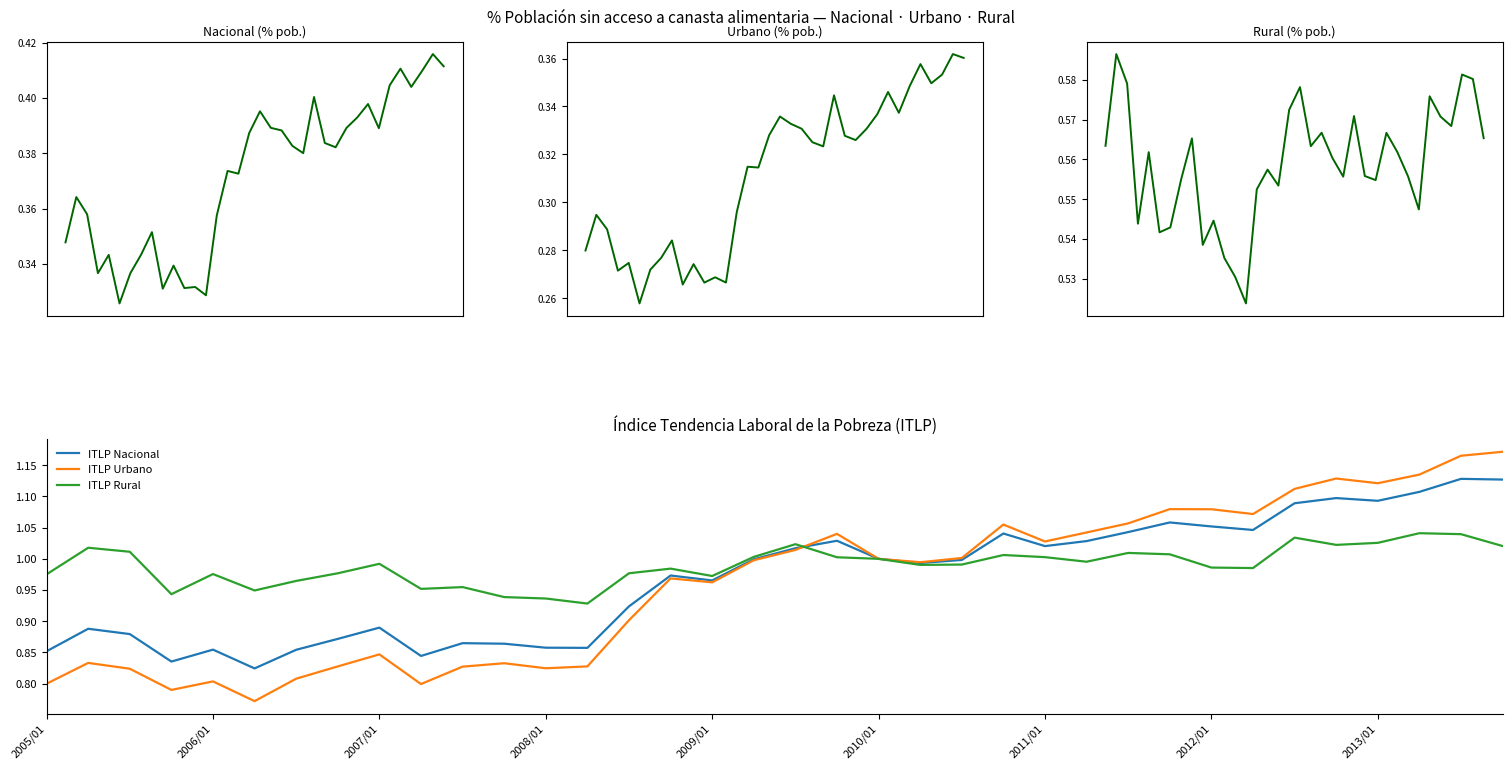

Reading left to right, extract all data points from this chart.

Nacional (% pob.): 0.3	0.4	0.4	0.3	0.3	0.3	0.3	0.3	0.4	0.3	0.3	0.3	0.3	0.3	0.4	0.4	0.4	0.4	0.4	0.4	0.4	0.4	0.4	0.4	0.4	0.4	0.4	0.4	0.4	0.4	0.4	0.4	0.4	0.4	0.4	0.4
Urbano (% pob.): 0.3	0.3	0.3	0.3	0.3	0.3	0.3	0.3	0.3	0.3	0.3	0.3	0.3	0.3	0.3	0.3	0.3	0.3	0.3	0.3	0.3	0.3	0.3	0.3	0.3	0.3	0.3	0.3	0.3	0.3	0.3	0.4	0.3	0.4	0.4	0.4
Rural (% pob.): 0.6	0.6	0.6	0.5	0.6	0.5	0.5	0.6	0.6	0.5	0.5	0.5	0.5	0.5	0.6	0.6	0.6	0.6	0.6	0.6	0.6	0.6	0.6	0.6	0.6	0.6	0.6	0.6	0.6	0.5	0.6	0.6	0.6	0.6	0.6	0.6
ITLP Nacional: 0.9	0.9	0.9	0.8	0.9	0.8	0.9	0.9	0.9	0.8	0.9	0.9	0.9	0.9	0.9	1.0	1.0	1.0	1.0	1.0	1.0	1.0	1.0	1.0	1.0	1.0	1.0	1.1	1.1	1.0	1.1	1.1	1.1	1.1	1.1	1.1
ITLP Urbano: 0.8	0.8	0.8	0.8	0.8	0.8	0.8	0.8	0.8	0.8	0.8	0.8	0.8	0.8	0.9	1.0	1.0	1.0	1.0	1.0	1.0	1.0	1.0	1.1	1.0	1.0	1.1	1.1	1.1	1.1	1.1	1.1	1.1	1.1	1.2	1.2
ITLP Rural: 1.0	1.0	1.0	0.9	1.0	0.9	1.0	1.0	1.0	1.0	1.0	0.9	0.9	0.9	1.0	1.0	1.0	1.0	1.0	1.0	1.0	1.0	1.0	1.0	1.0	1.0	1.0	1.0	1.0	1.0	1.0	1.0	1.0	1.0	1.0	1.0